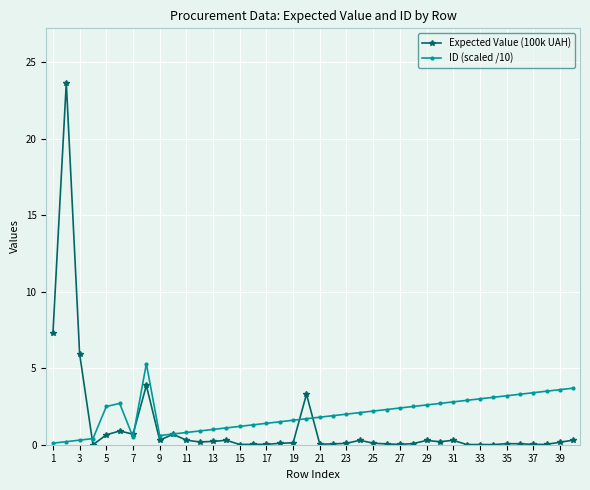

Which series has the widest spread of values?

Expected Value (100k UAH)